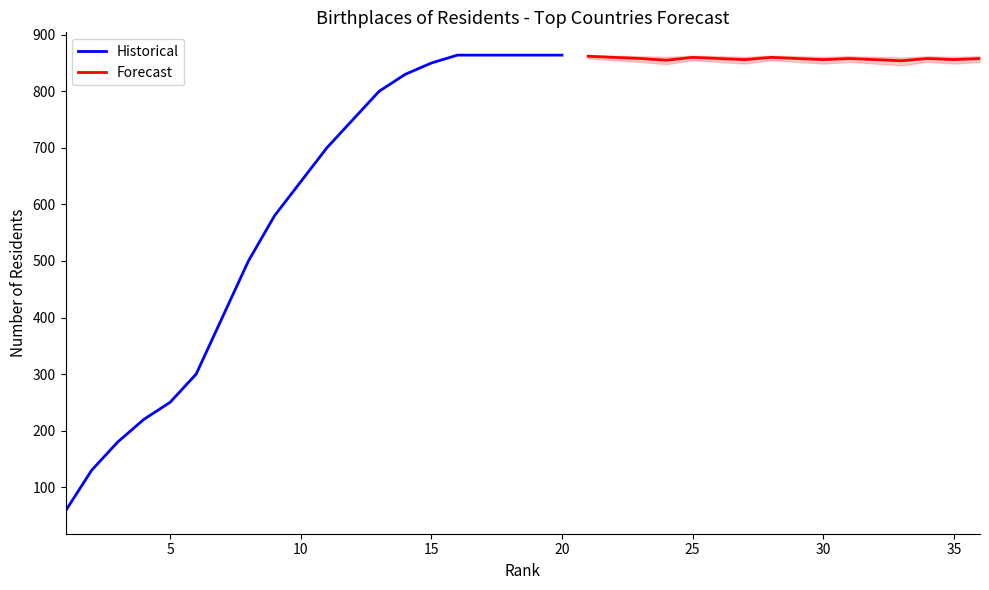

Which has a higher value, 9 or 4?

9